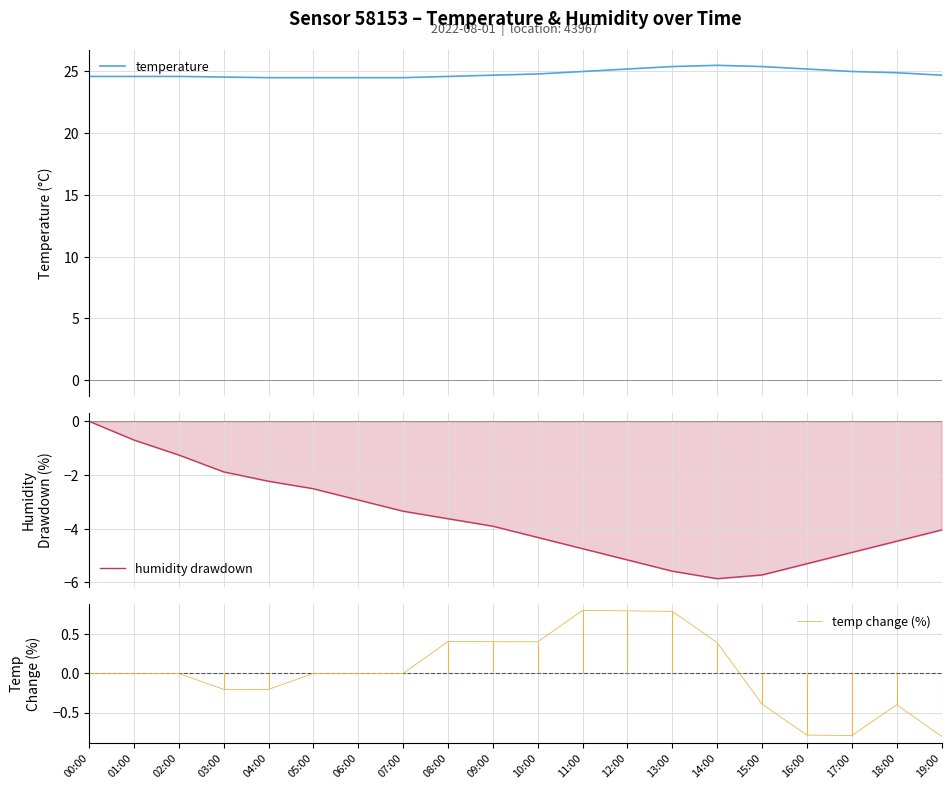

What is the difference between the maximum and second lowest values in the temperature series?

1.0